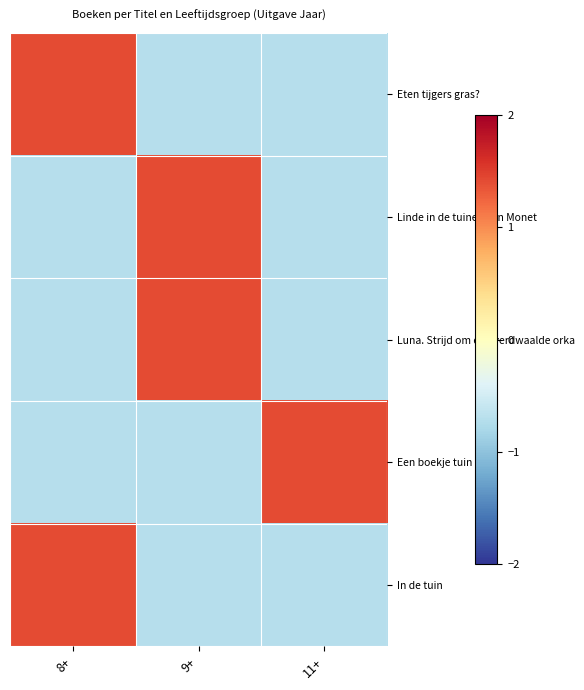

Rank the series by their maximum value, from lowest to highest.

Eten tijgers gras?, Linde in de tuinen van Monet, Luna. Strijd om een verdwaalde orka, Een boekje tuin, In de tuin